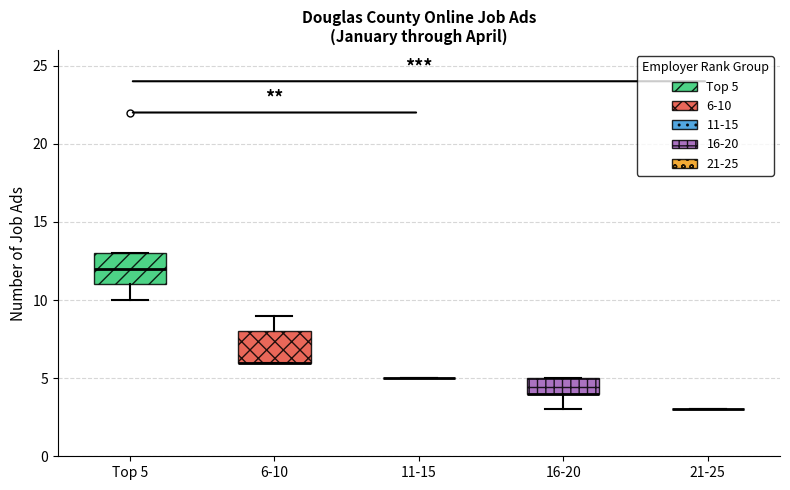

Where does the upper whisker of the box for 6-10 end on the y-axis? The values are not printed on the chart, so give them approximately, as read against the axis.

9